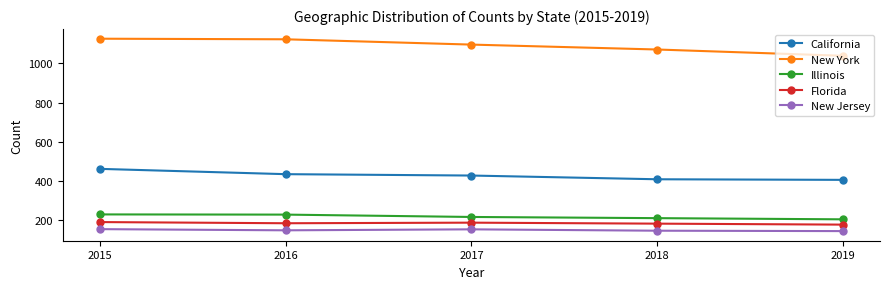

True or false: California and New Jersey intersect in this chart.

False